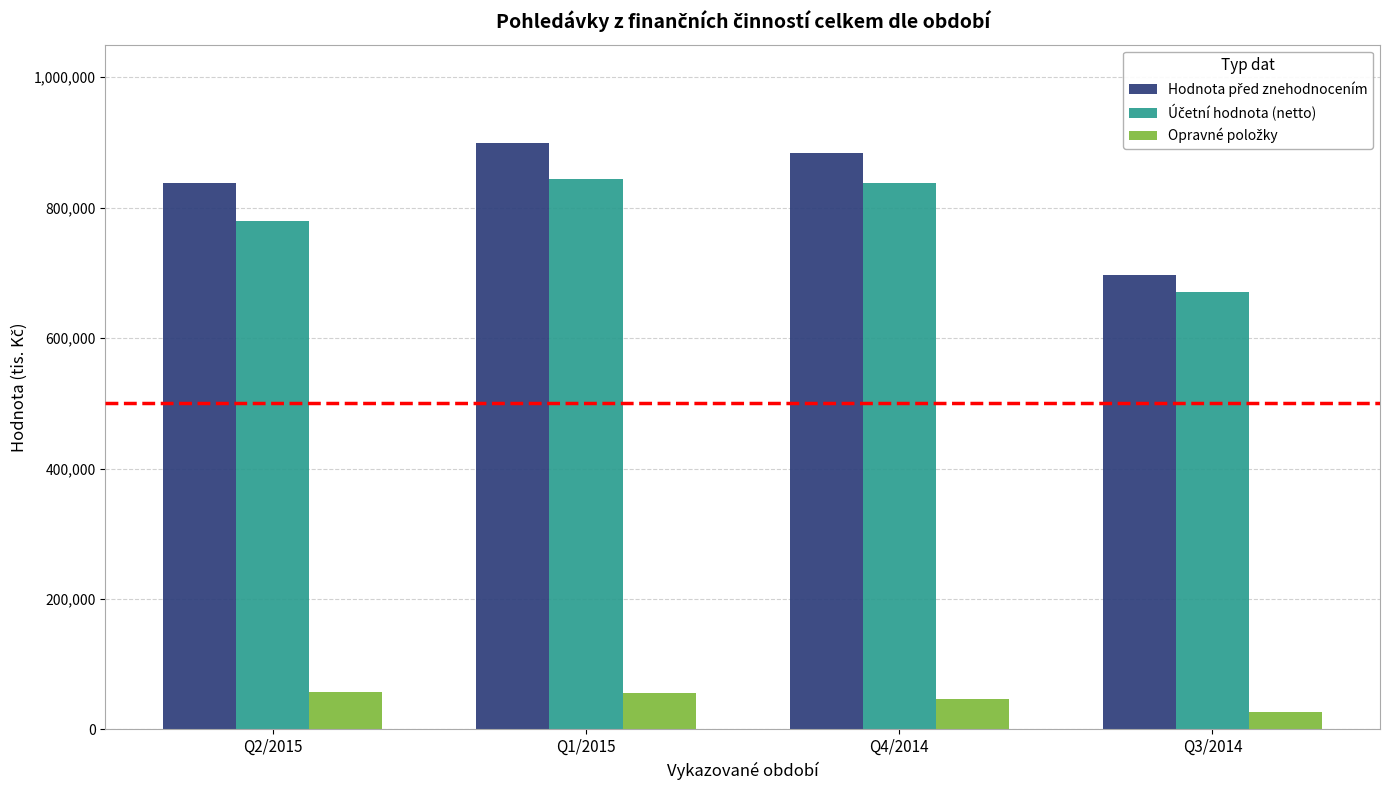

What is the total value across all series at Q4/2014?

1766478.3